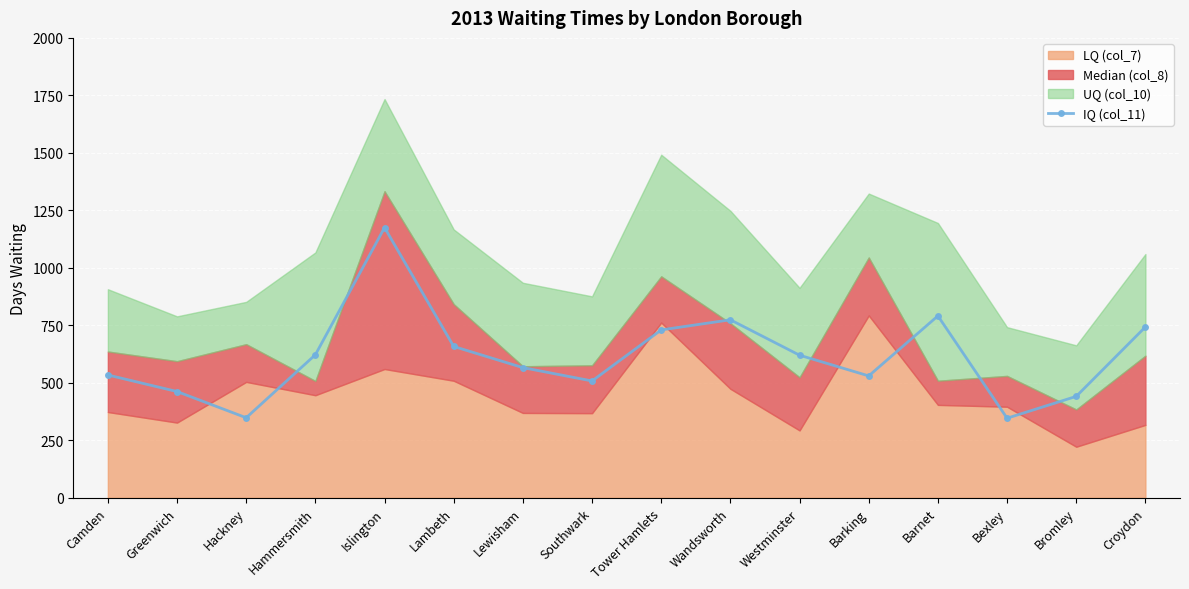

In IQ (col_11), how many points are higher than both neighbors (excluding endpoints)?

3